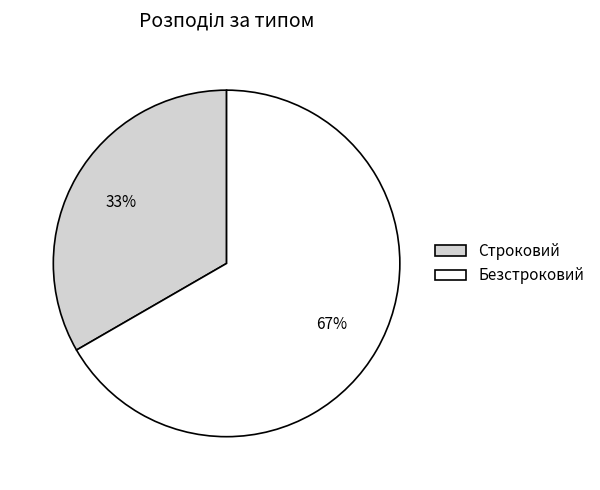

Is there any slice that represents more than half of the pie?

Yes